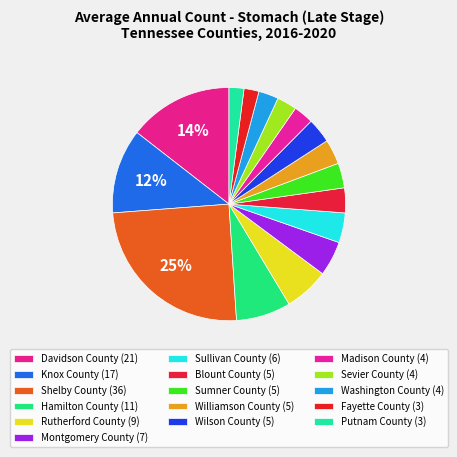

How many slices are in this pie chart?

16